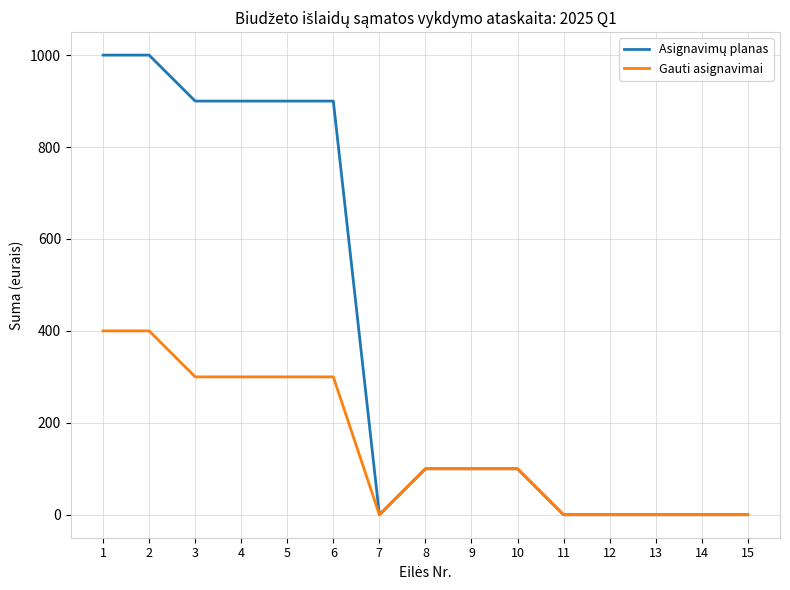

How many Gauti asignavimai values are between 0 and 300?

13